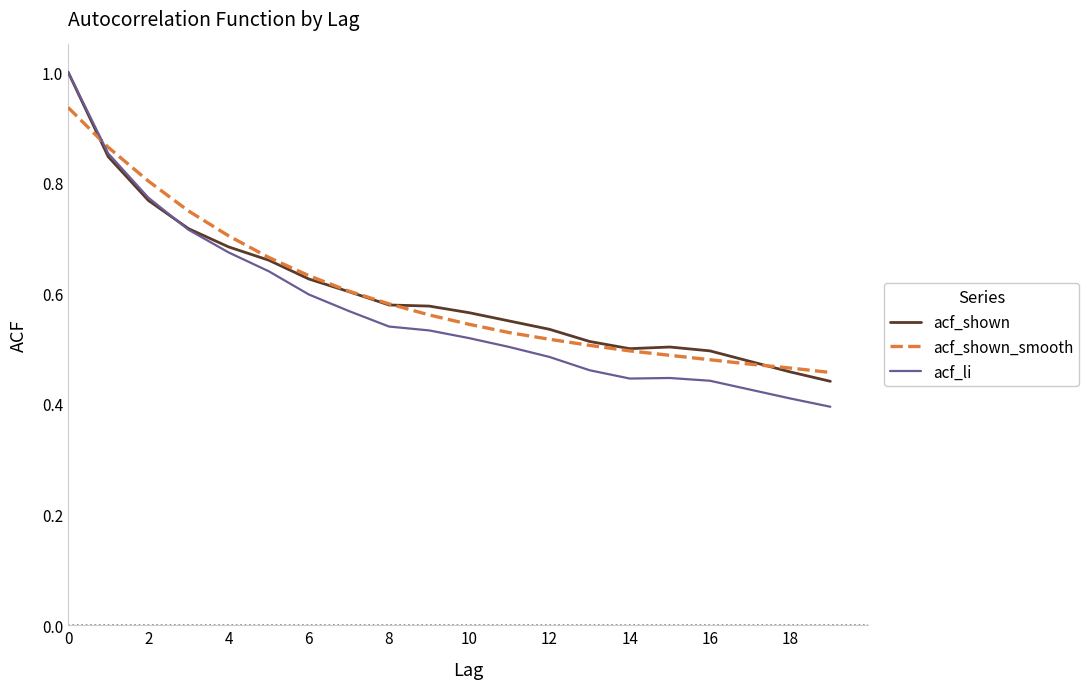

What is the maximum value for acf_li?

1.0